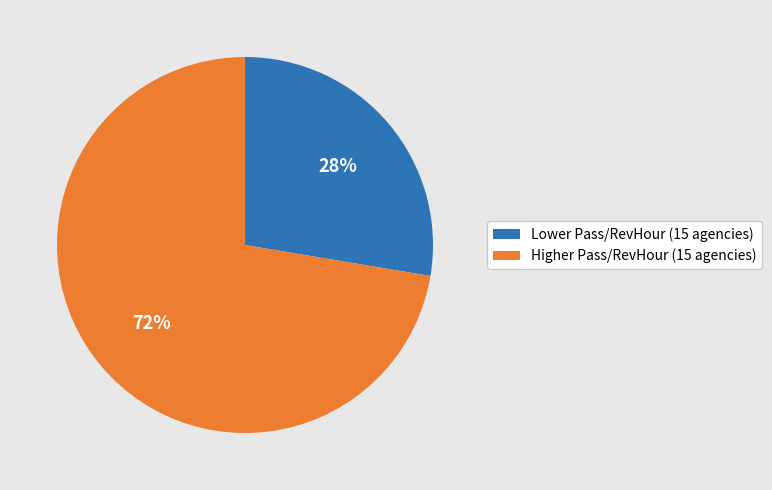

To the nearest percent, what portion does Lower Pass/RevHour (15 agencies) represent?

28%